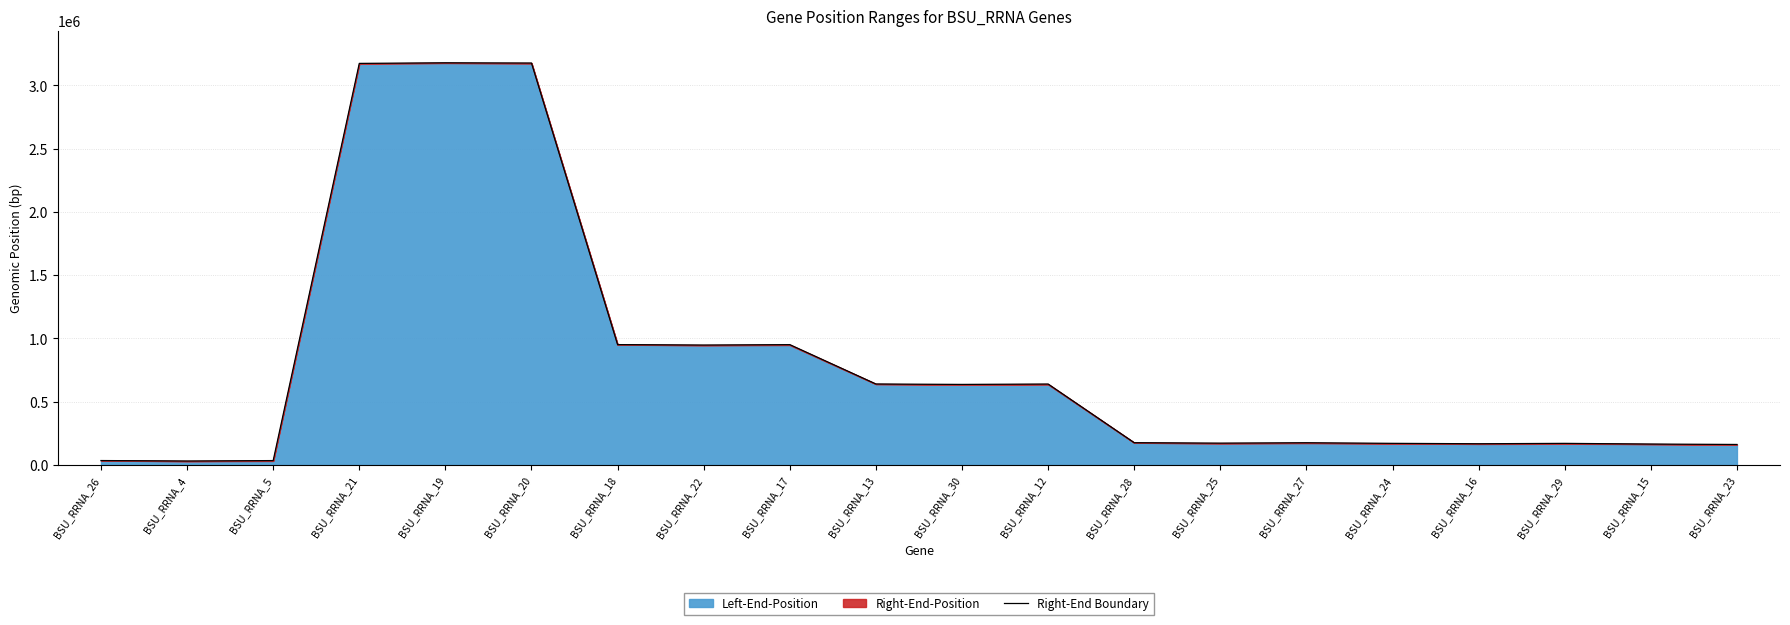

What is the sum of the values at BSU_RRNA_26 and BSU_RRNA_18?

986927